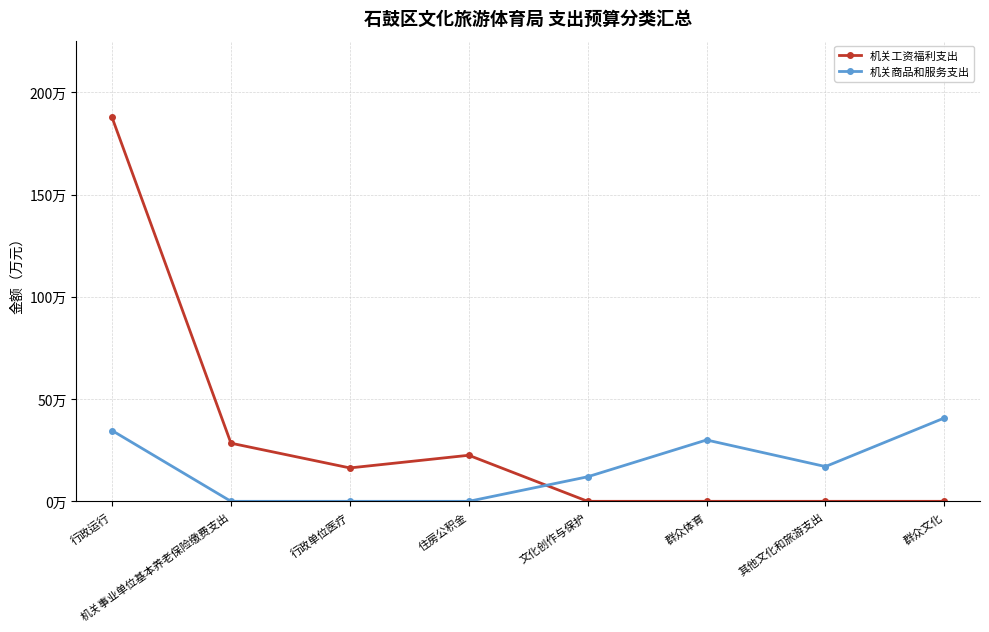

What are all the series names shown in the legend?

机关工资福利支出, 机关商品和服务支出